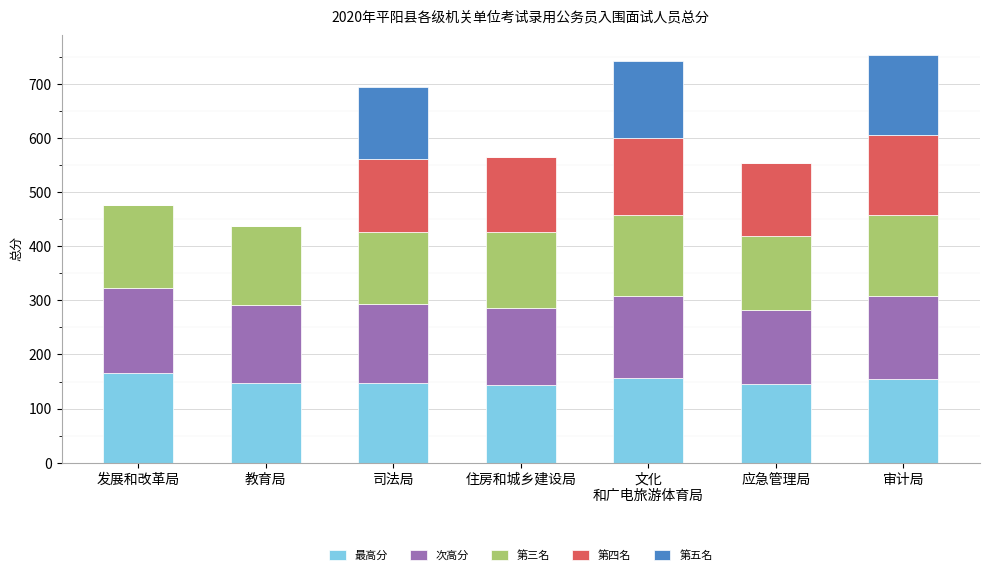

Are the bars horizontal?

No